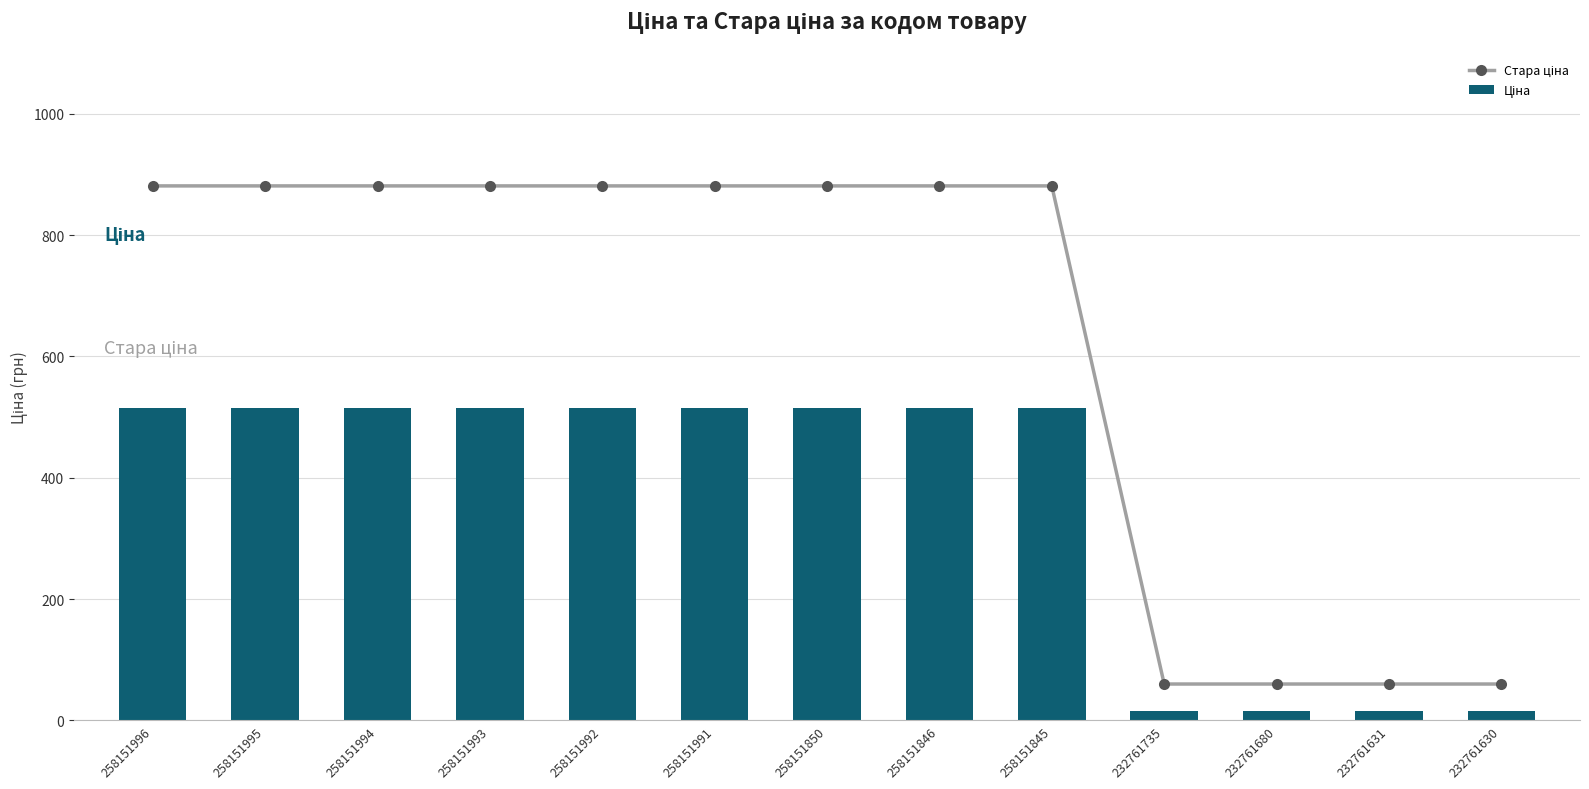

Reading left to right, list all the values displayed in this chart.

Стара ціна: 881.1	881.1	881.1	881.1	881.1	881.1	881.1	881.1	881.1	60.0	60.0	60.0	60.0
Ціна: 515.8	515.8	515.8	515.8	515.8	515.8	515.8	515.8	515.8	15.6	15.6	15.6	15.6